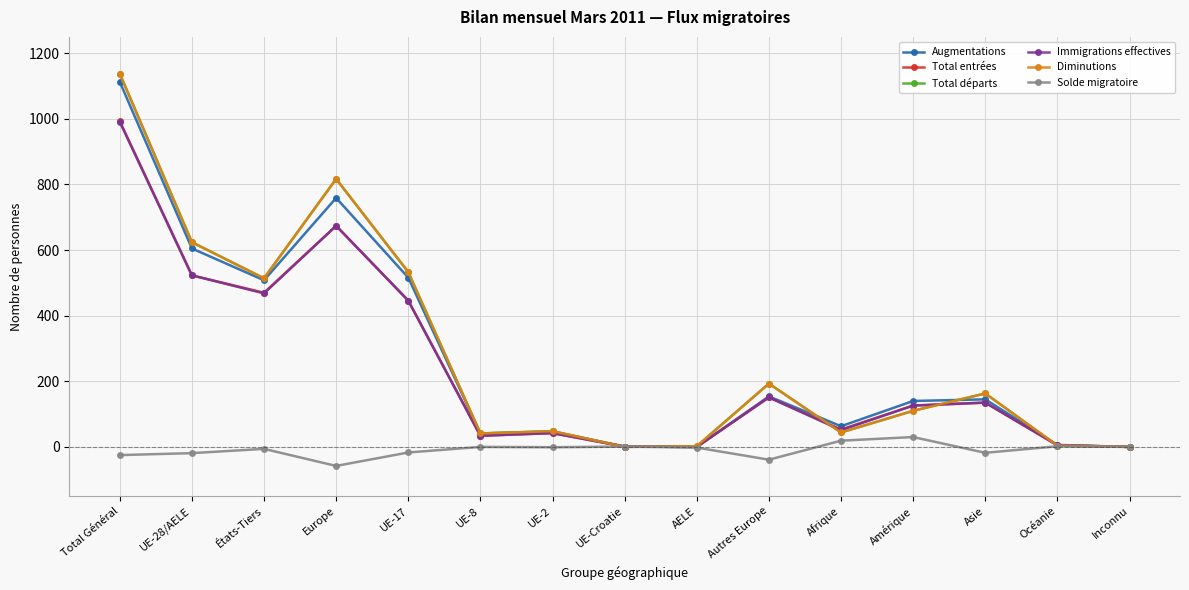

How many interior local valleys does the Total départs series have?

4